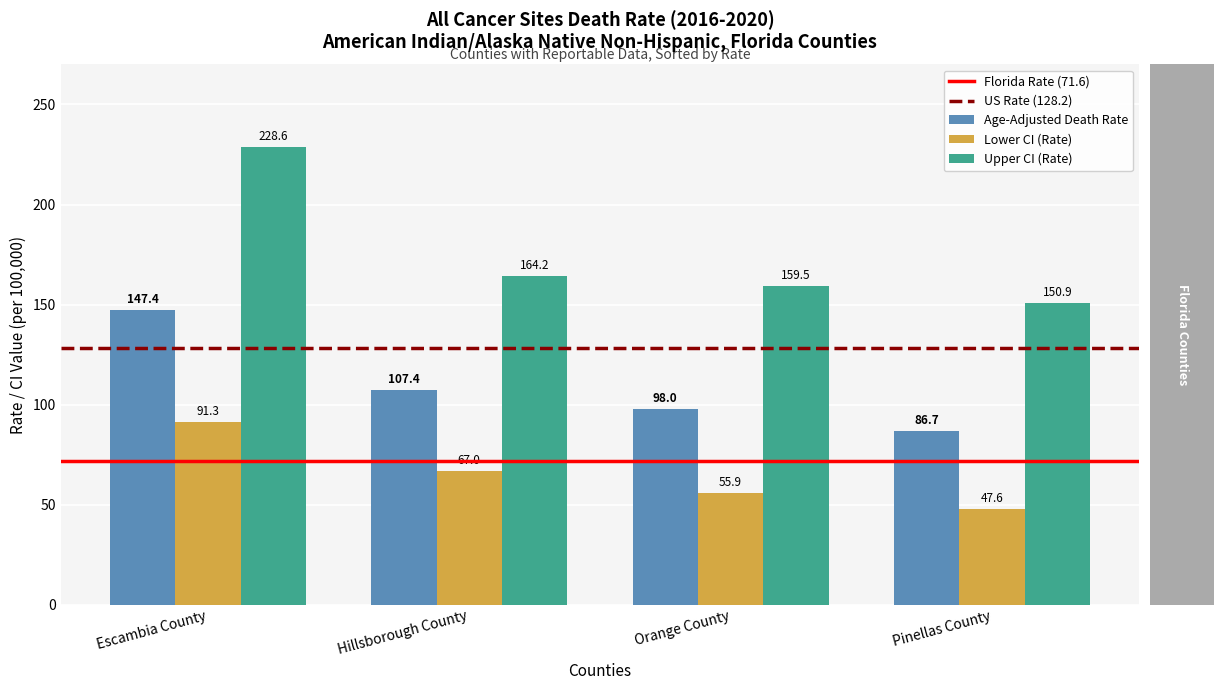

What is the label of the 1st bar from the left?

Escambia County